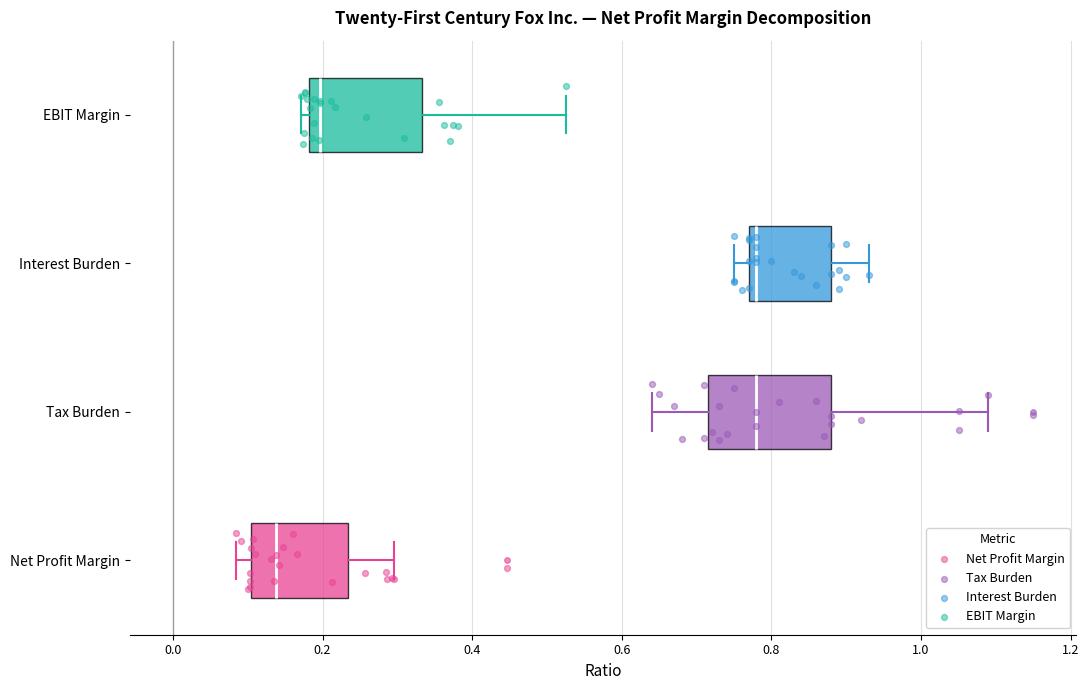

Reading bottom to top, read every box against the x-axis: the position of its median line, the range the box covers, and the ends of its whiskers. The values are not printed on the chart, so give them approximately, as read against the axis.

Net Profit Margin: median 0.14, box 0.10 to 0.24, whiskers 0.08 to 0.30
Tax Burden: median 0.78, box 0.72 to 0.88, whiskers 0.64 to 1.10
Interest Burden: median 0.78 (just right of the box's left edge), box 0.78 to 0.88, whiskers 0.76 to 0.94
EBIT Margin: median 0.20, box 0.18 to 0.34, whiskers 0.18 (just left of the box's left edge) to 0.52